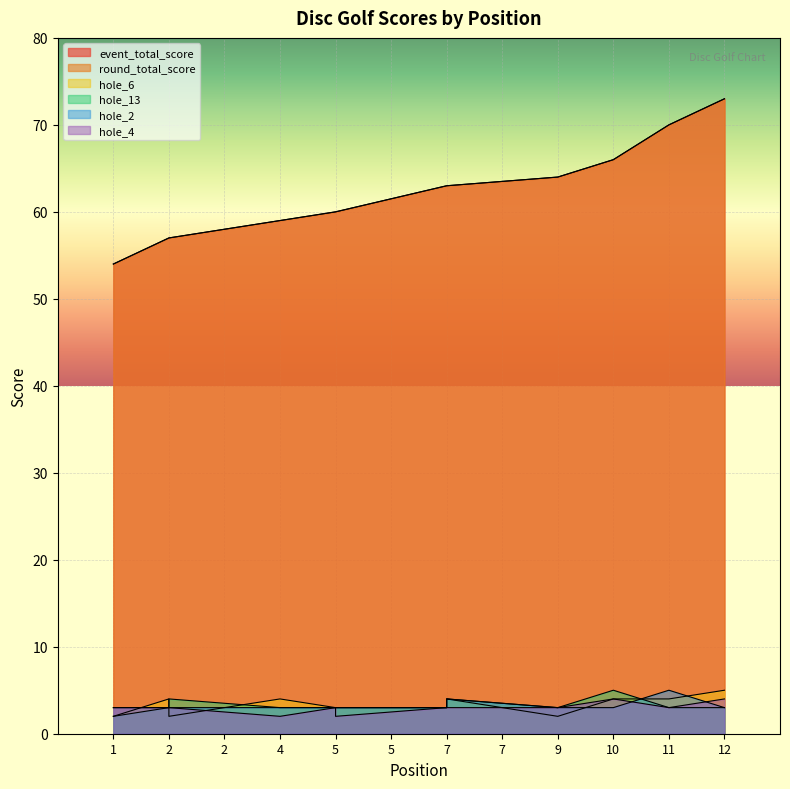

In hole_4, how many points are lower than both neighbors (excluding endpoints)?

3